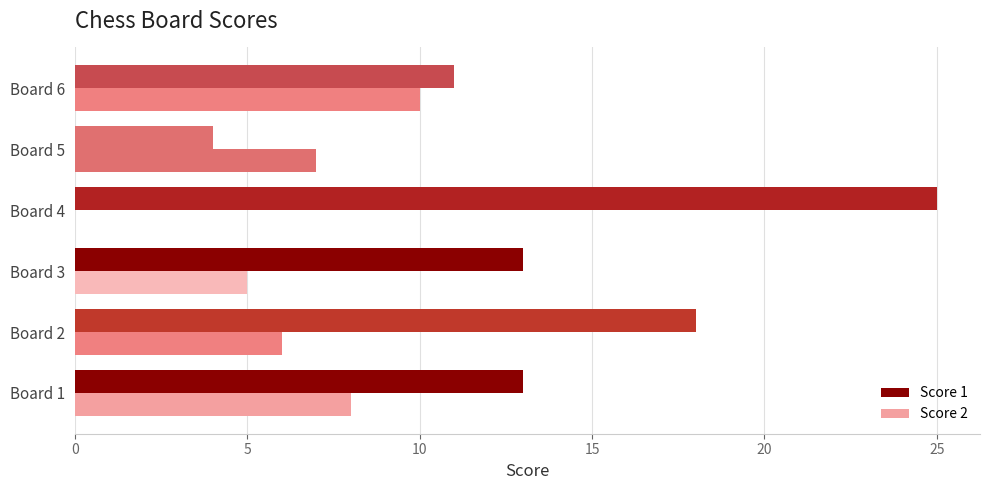

Which series has the widest spread of values?

Score 1